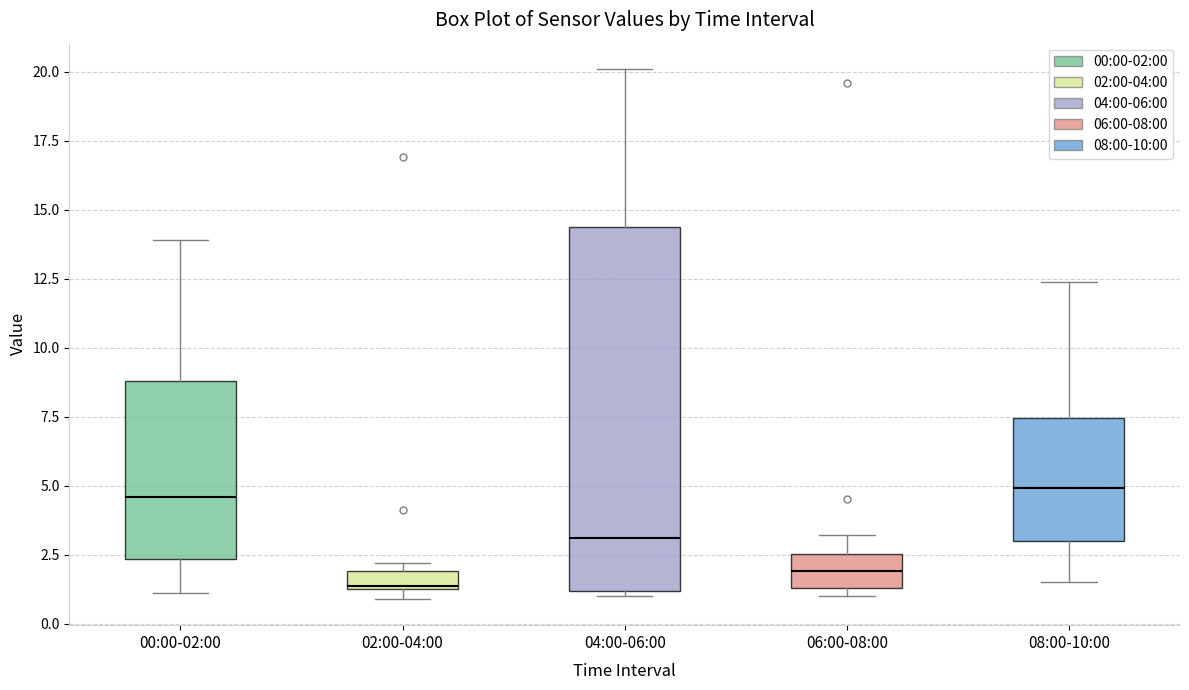

Which box's median line is the lowest?

02:00-04:00